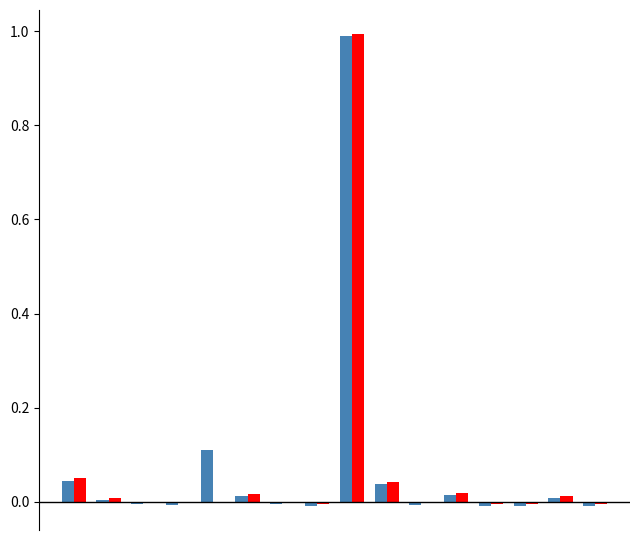

What is the maximum value shown in the chart?

1.0